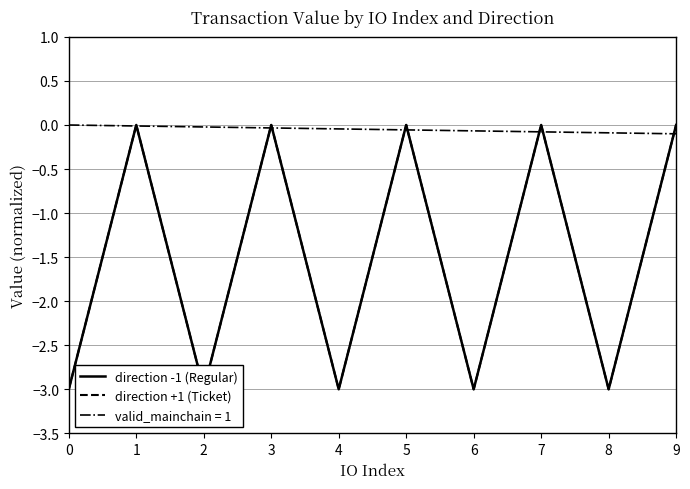

How many lines are shown in the chart?

2